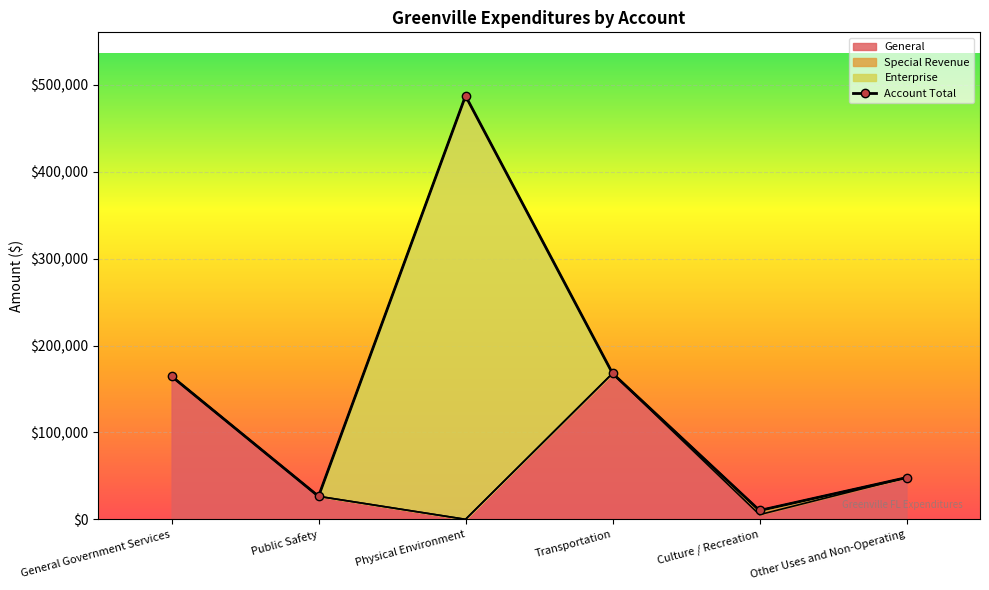

Reading left to right, what are all the values shown in this chart?

164697	26476	487436	168021	10183	48000